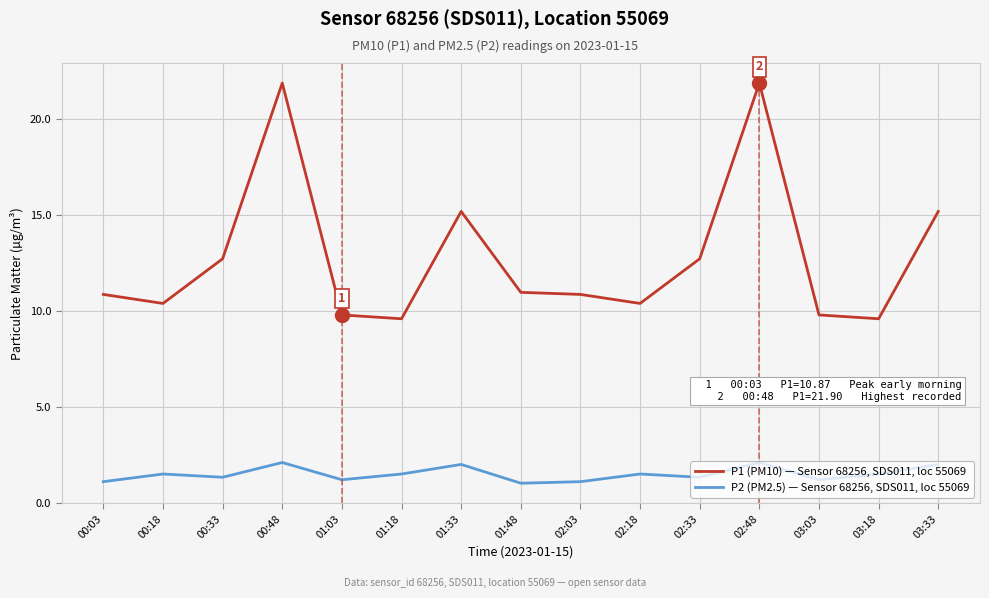

What is the greatest value displayed?

21.9